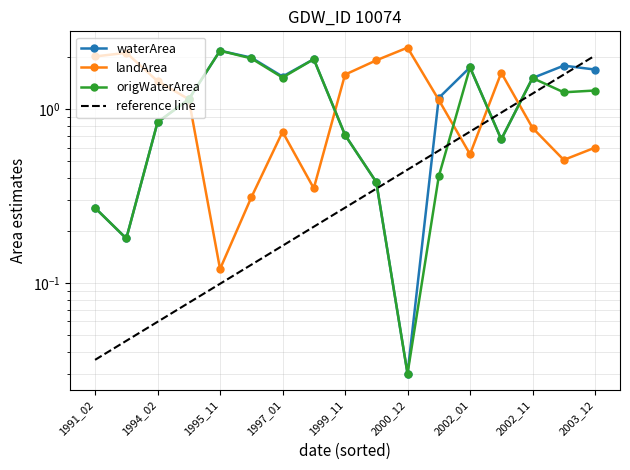

What is the sum of the origWaterArea values at 1996_01 and 2003_12?

3.2